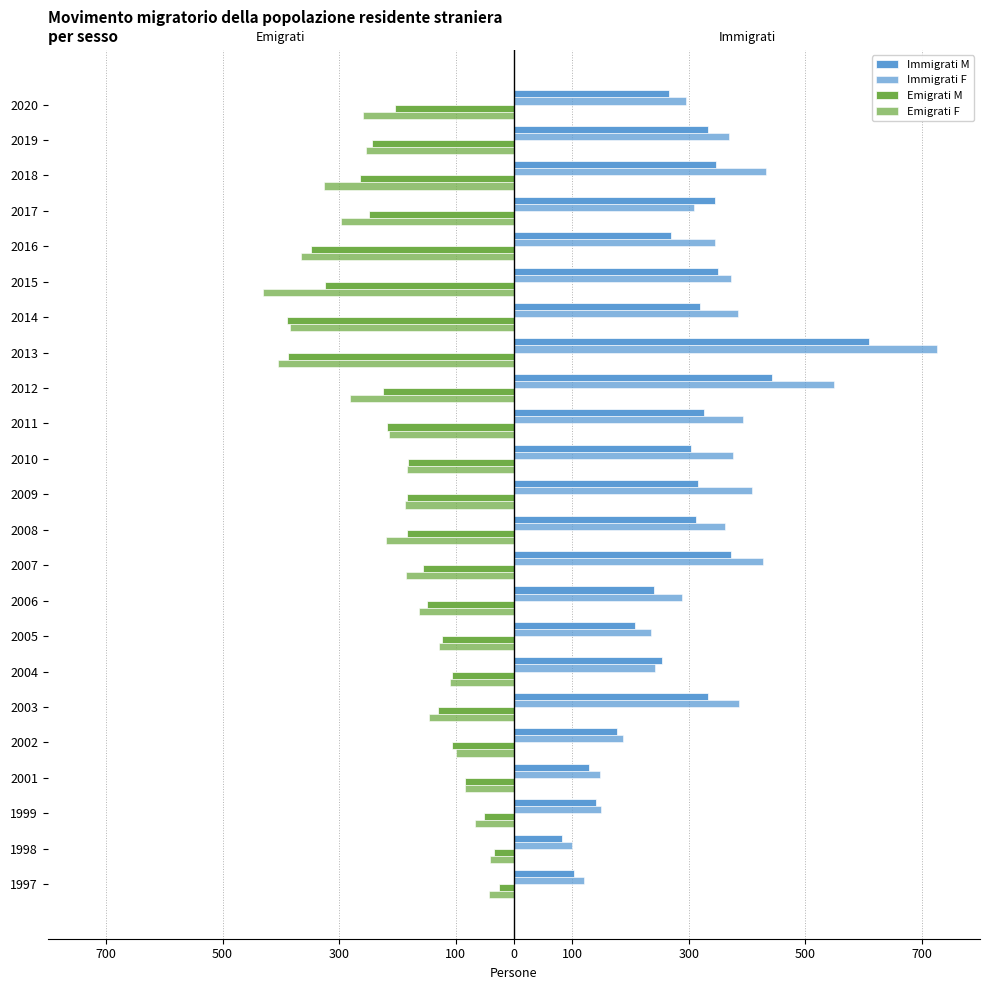

What is the difference between the maximum and minimum values in the Emigrati M series?

363